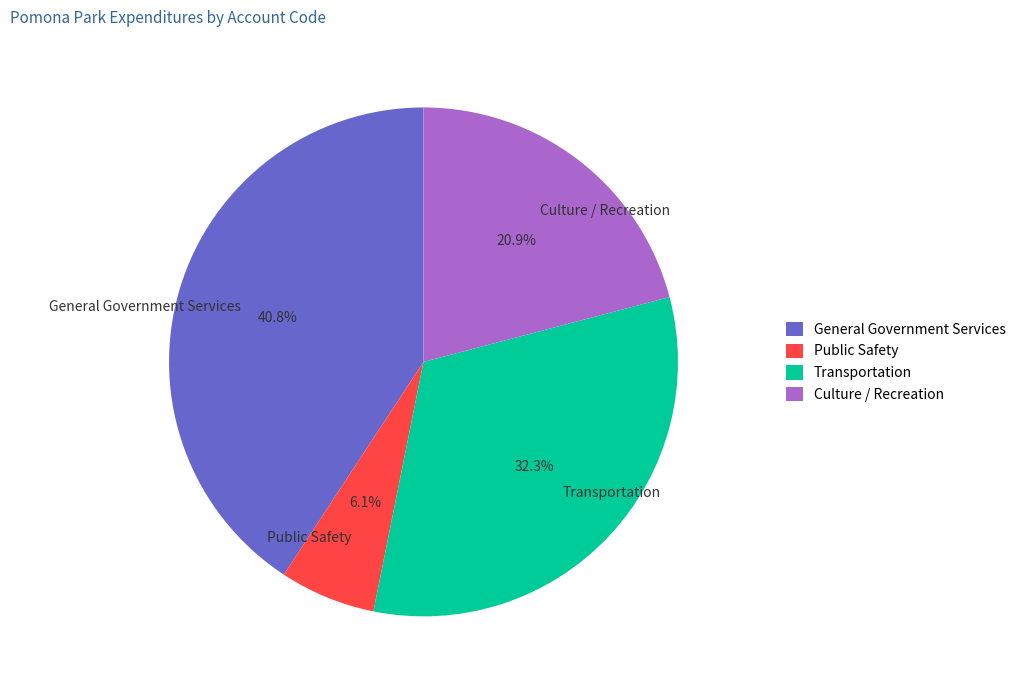

What is the ratio of the value at Transportation to the value at Culture / Recreation?

1.5